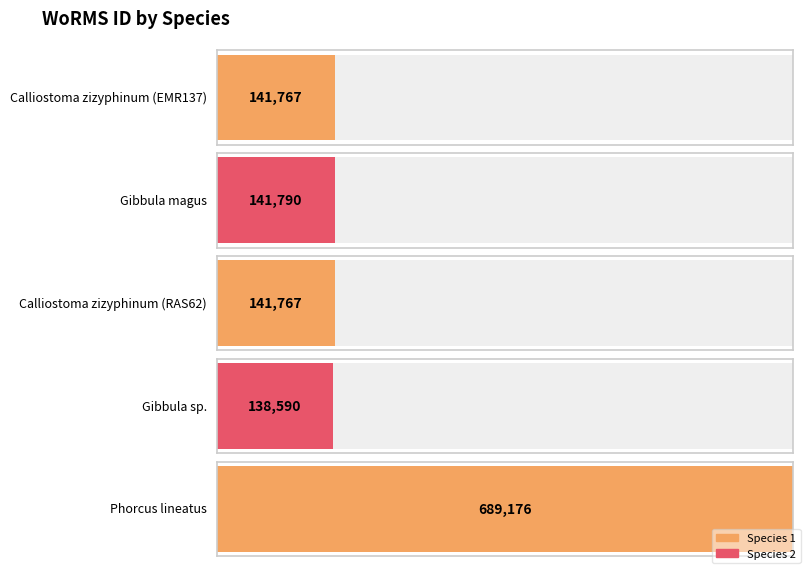

What is the difference between the maximum and minimum values?

550586